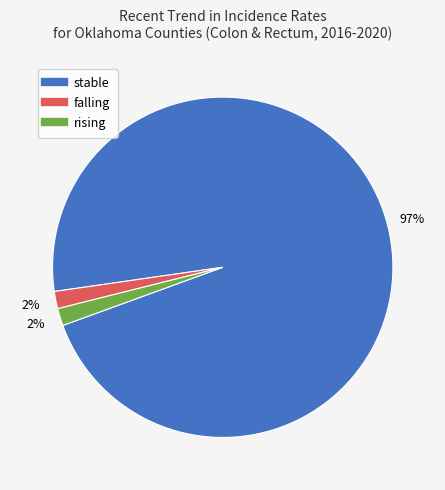

True or false: stable accounts for 87% of the total.

False